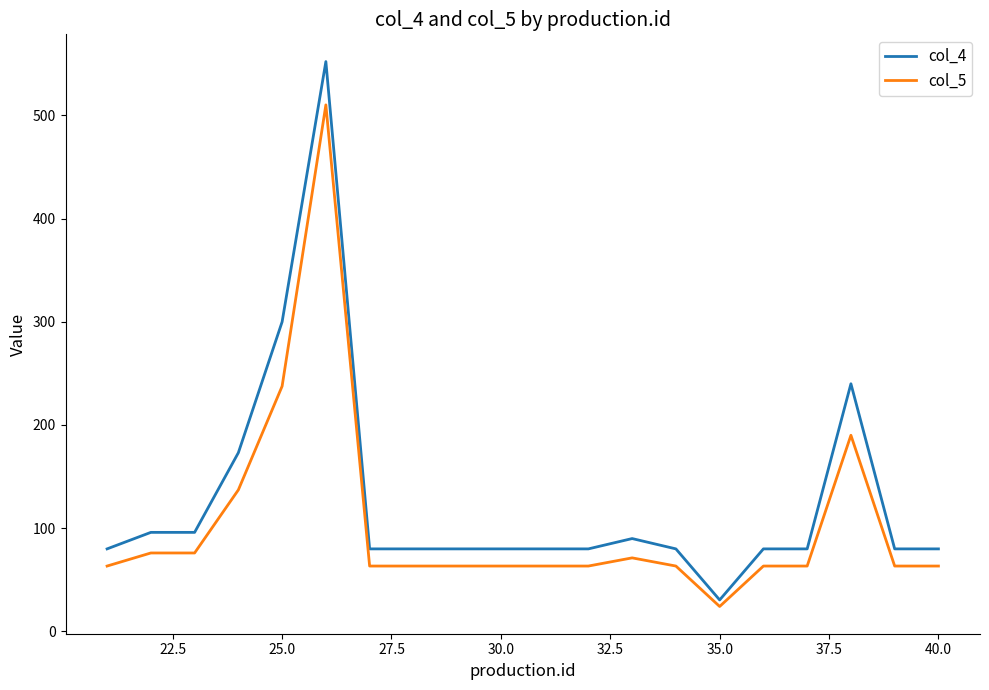

What is the difference between the maximum and minimum values in the col_5 series?

486.1